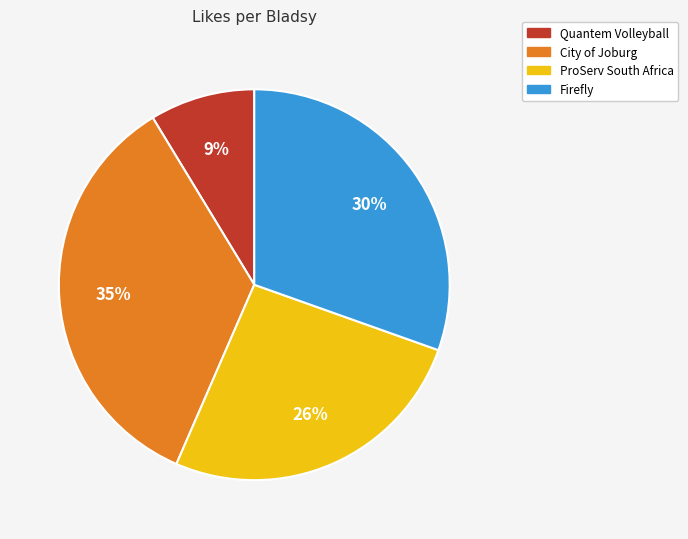

Does ProServ South Africa represent more than half of the total?

No